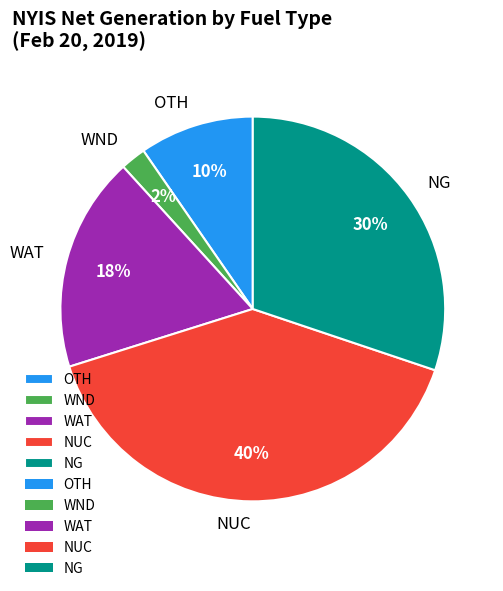

Is it true that NG is 25% of the pie?

False